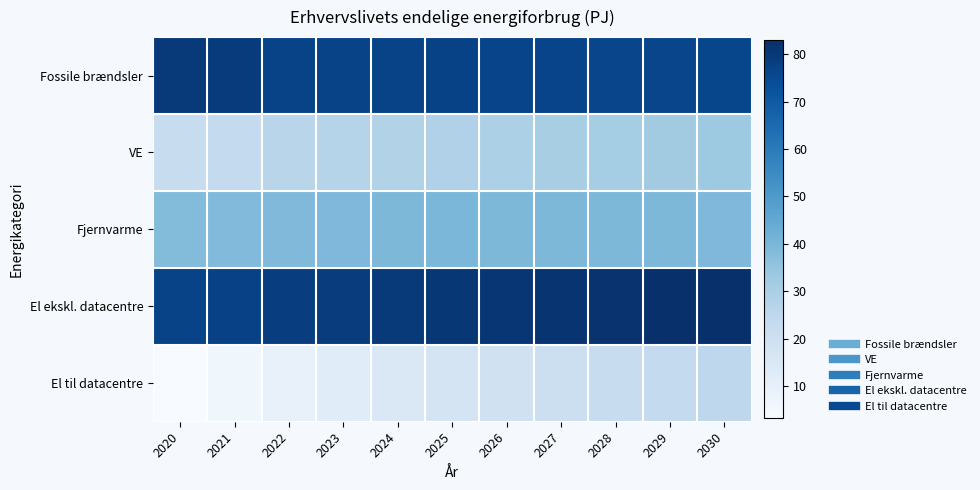

What is the maximum value shown in the chart?

82.9